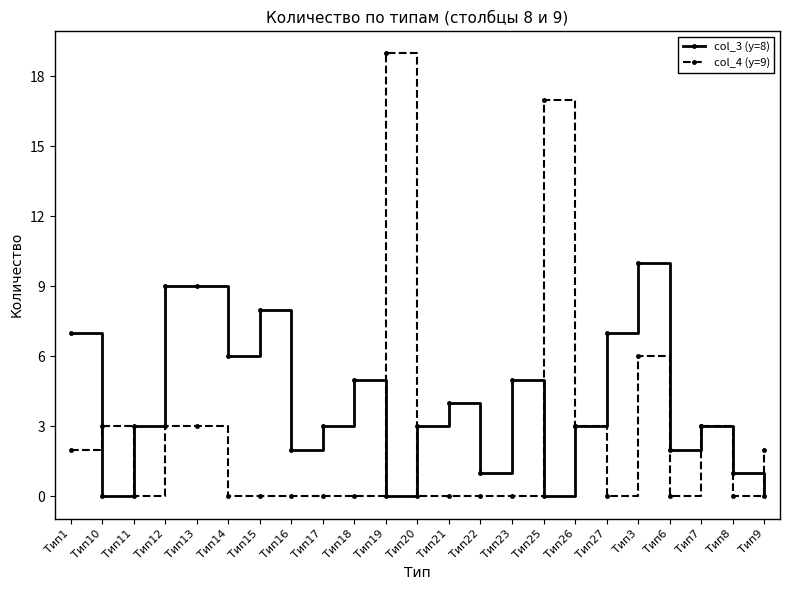

At Тип22, list the series in order from largest to smallest.

col_3 (y=8), col_4 (y=9)